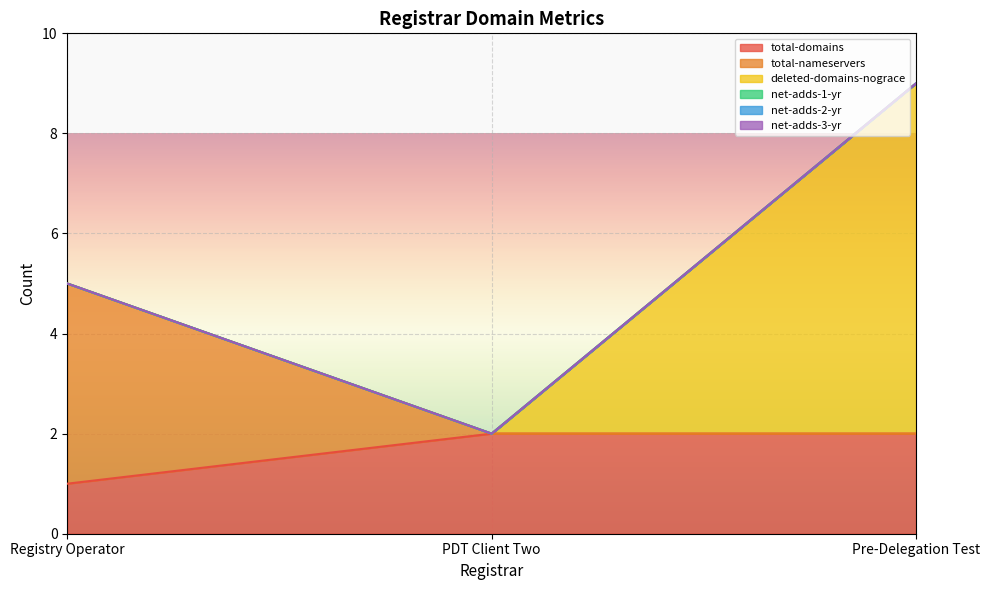

List the labels in order of net-adds-2-yr value, smallest first.

Registry Operator, PDT Client Two, Pre-Delegation Test